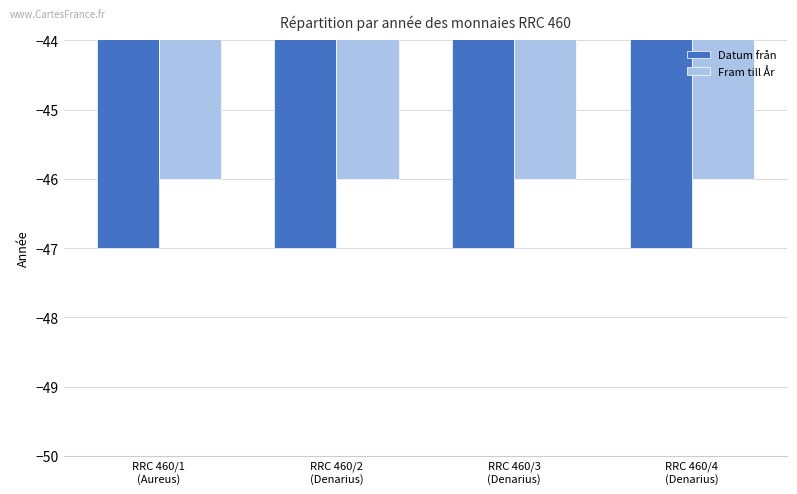

What is the minimum value for Datum från?

-47